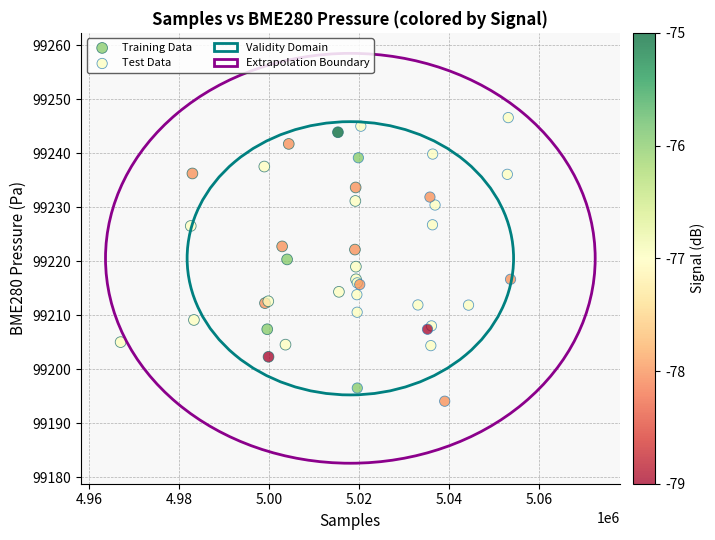

Which series has the widest spread of Y values?

Test Data